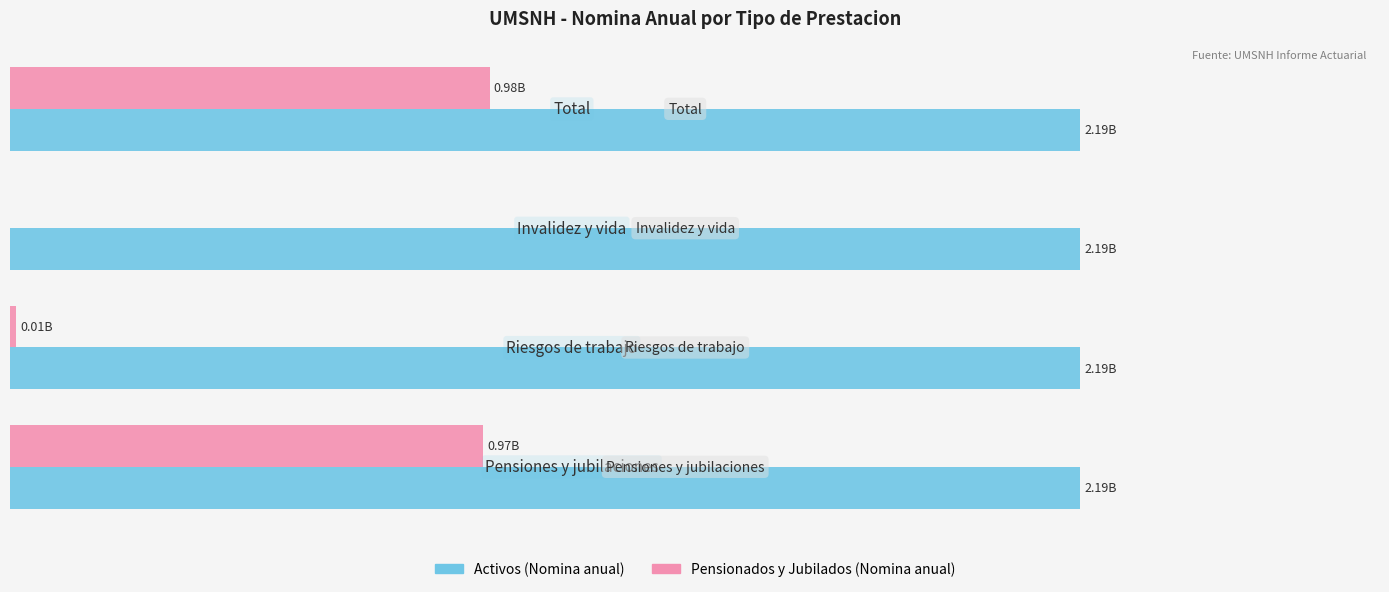

What are all the series names shown in the legend?

Activos (Nomina anual), Pensionados y Jubilados (Nomina anual)